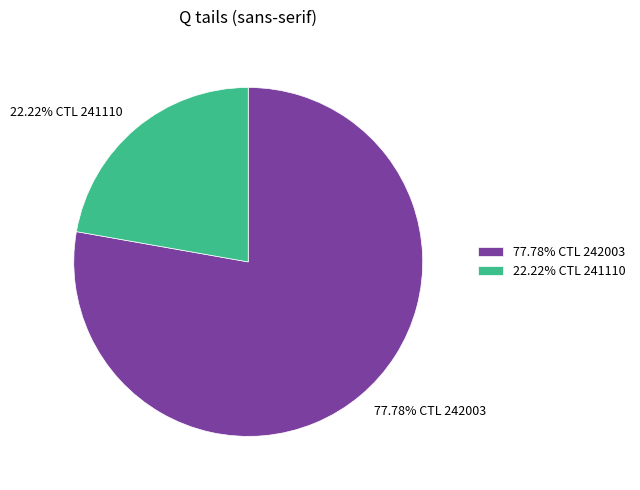

Do 22.22% CTL 241110 and 77.78% CTL 242003 together represent more than half of the pie?

Yes